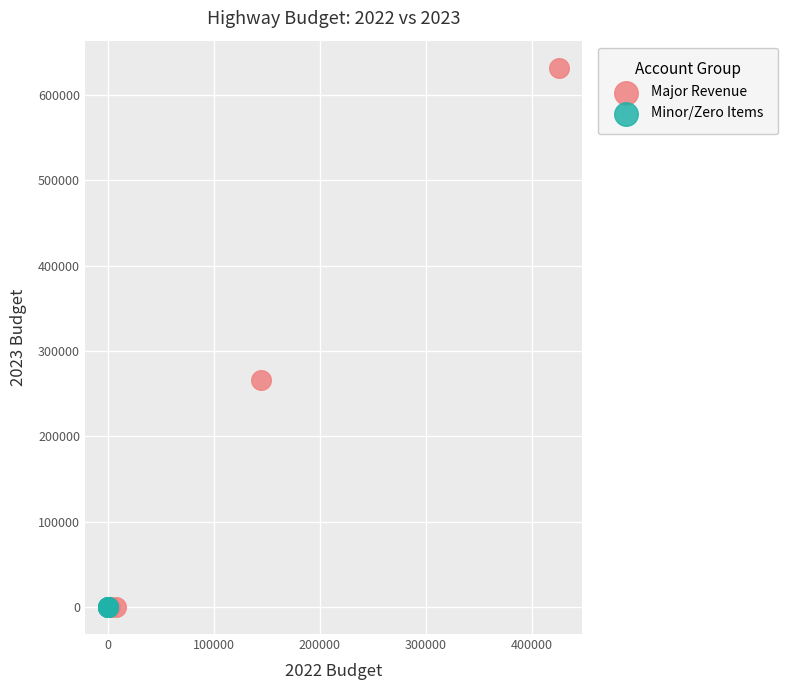

Which series has the widest spread of Y values?

Major Revenue